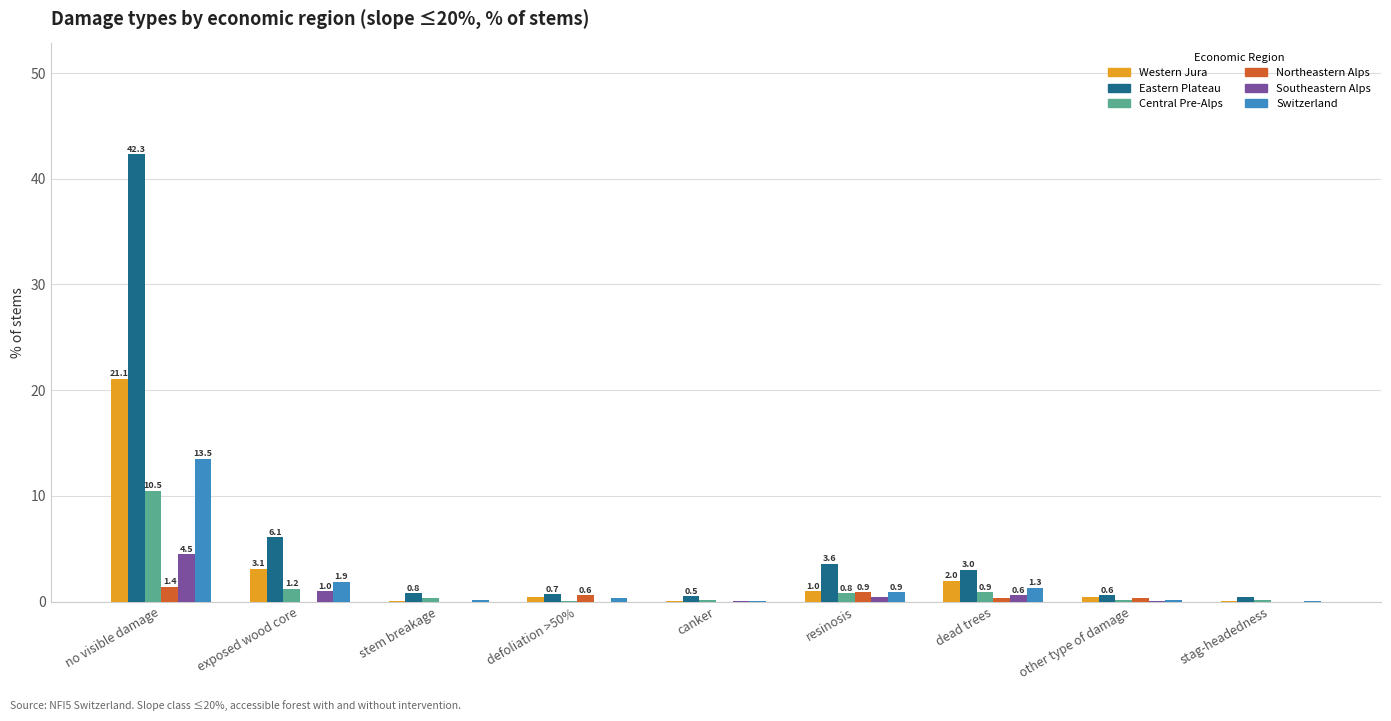

Is it true that Western Jura equals 31.6 at no visible damage?

False